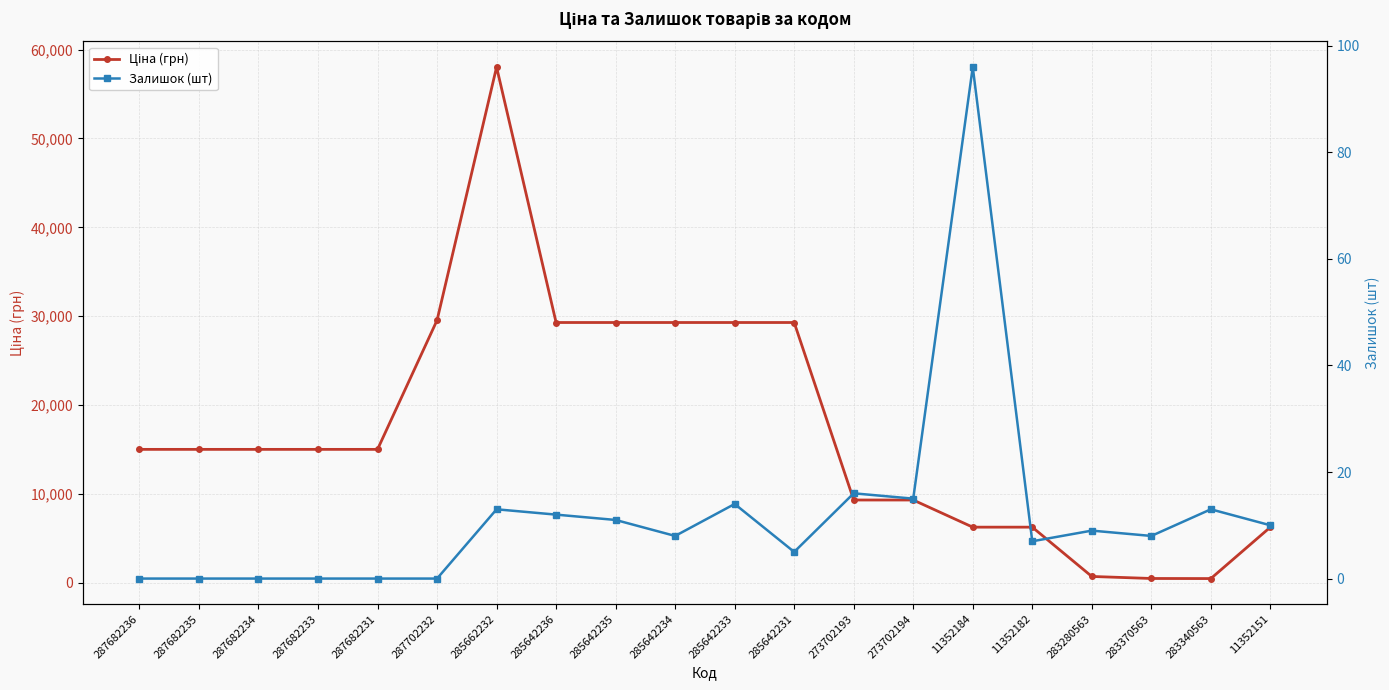

Reading left to right, transcribe all the data shown in this chart.

Ціна (грн): 15019.2	15019.2	15019.2	15019.2	15019.2	29548.9	58037.0	29294.9	29294.9	29294.9	29294.9	29294.9	9321.4	9321.4	6266.7	6266.7	719.6	491.7	482.1	6266.7
Залишок (шт): 0.0	0.0	0.0	0.0	0.0	0.0	13.0	12.0	11.0	8.0	14.0	5.0	16.0	15.0	96.0	7.0	9.0	8.0	13.0	10.0